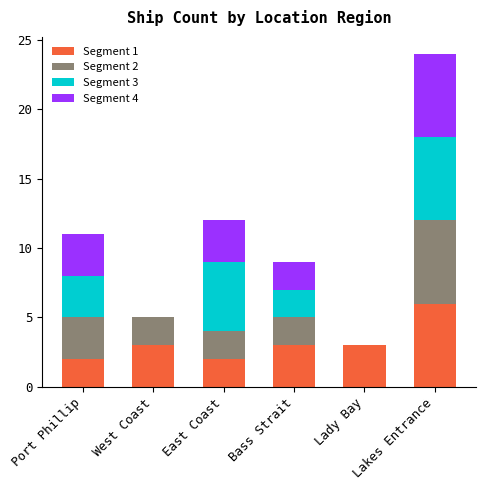

Is it true that Segment 1 equals 1 at West Coast?

False